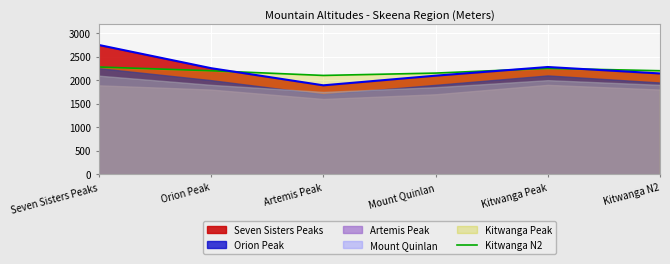

At which category does the data reach its first local valley?

Artemis Peak